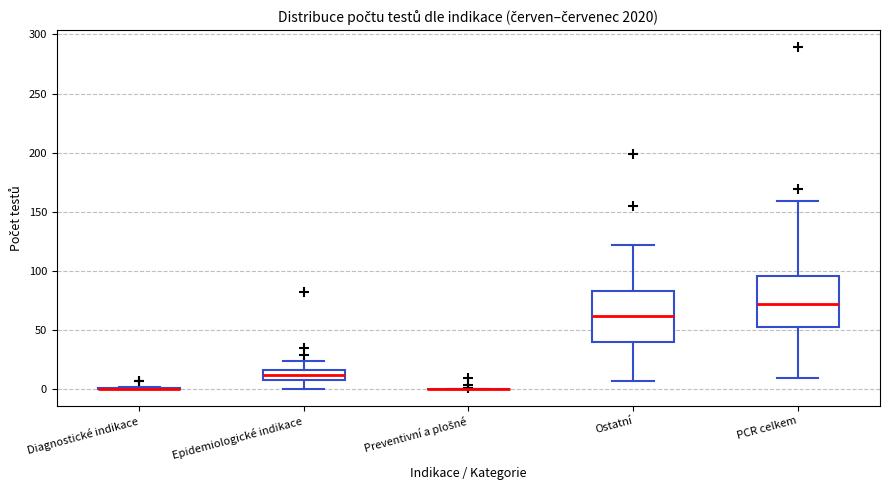

Where does the lower whisker of the box for Epidemiologické indikace end on the y-axis? The values are not printed on the chart, so give them approximately, as read against the axis.

0